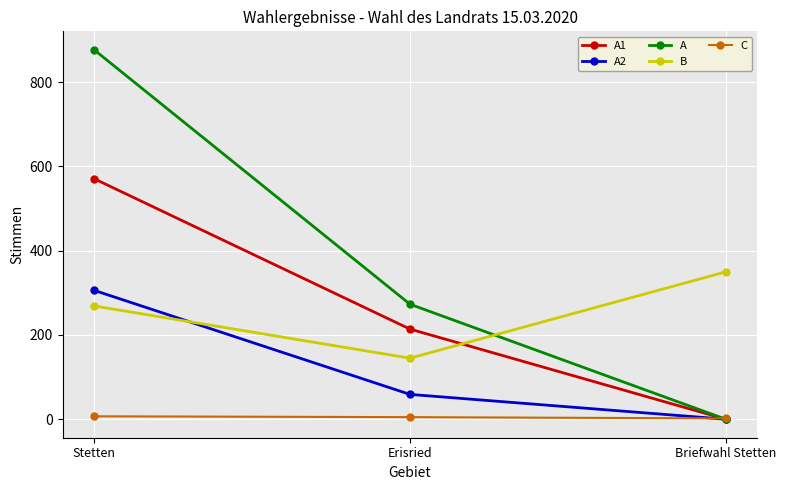

How many distinct data groups are displayed?

5